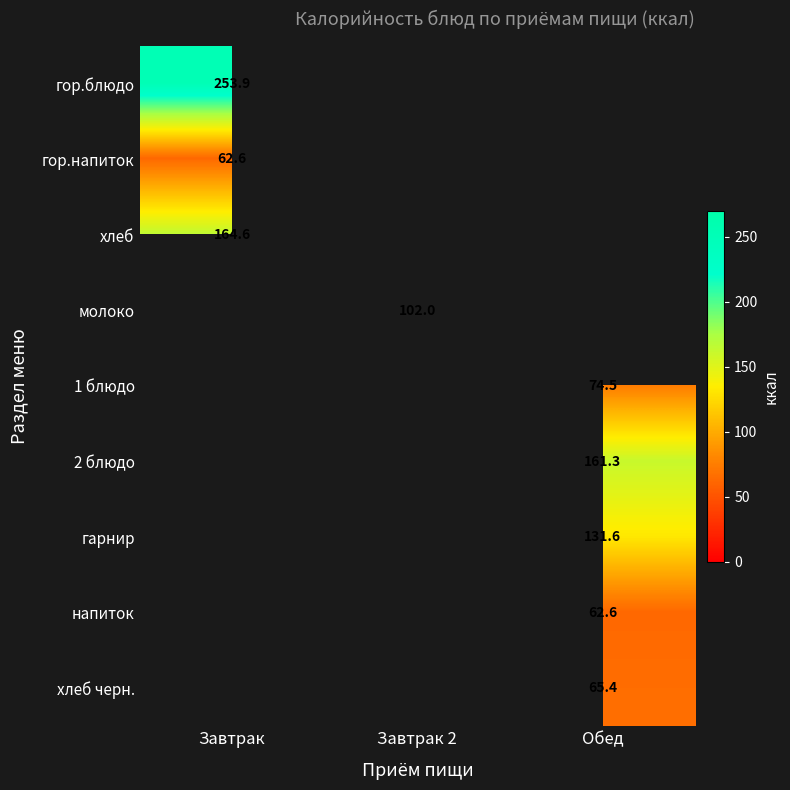

Which series has the widest spread of values?

гор.блюдо